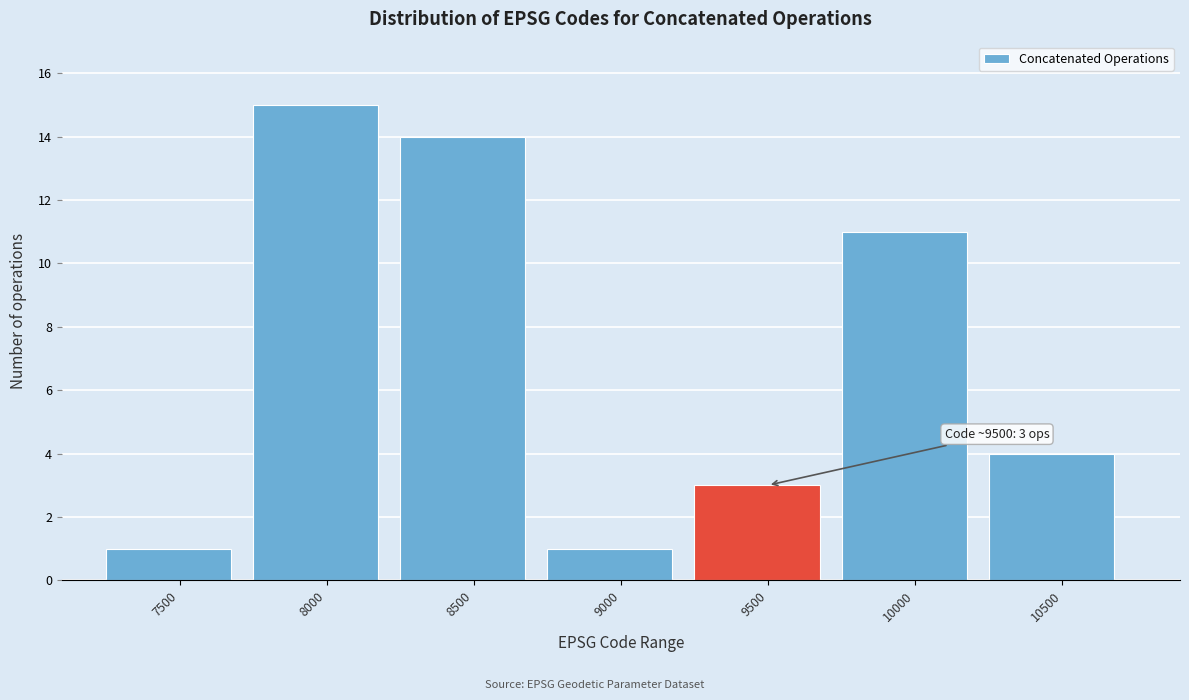

Reading left to right, transcribe all the data shown in this chart.

7500=1	8000=15	8500=14	9000=1	9500=3	10000=11	10500=4